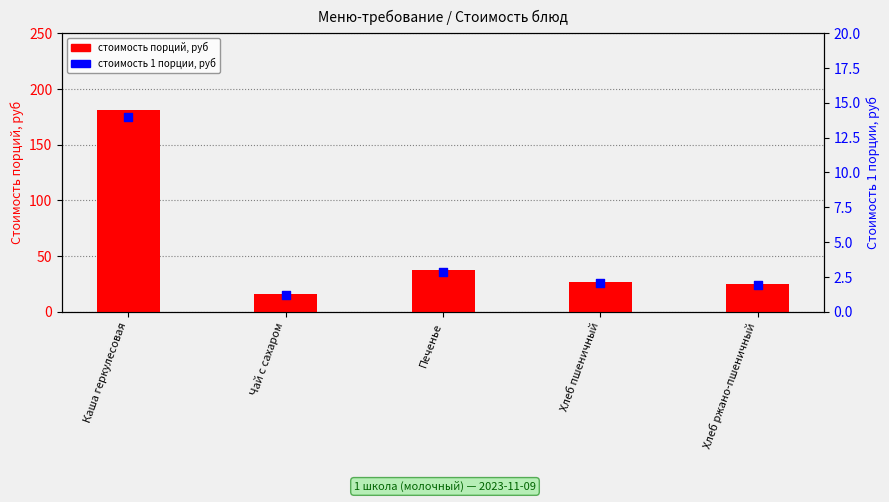

Which series contains the highest Y value?

стоимость порций, руб